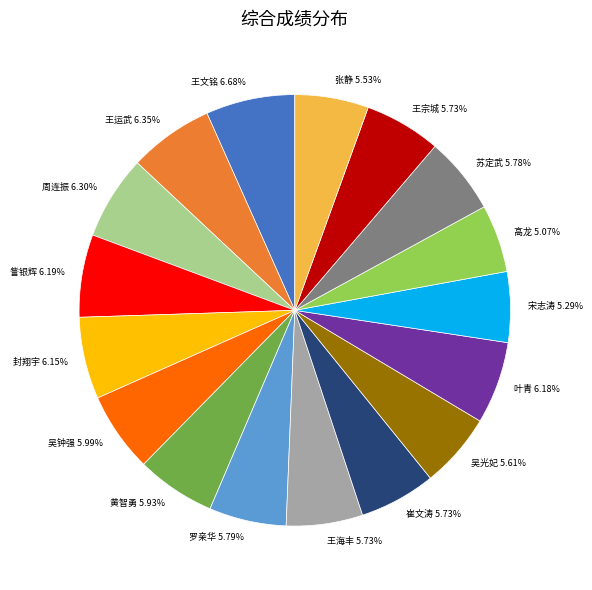

To the nearest percent, what portion does 罗亲华 represent?

6%